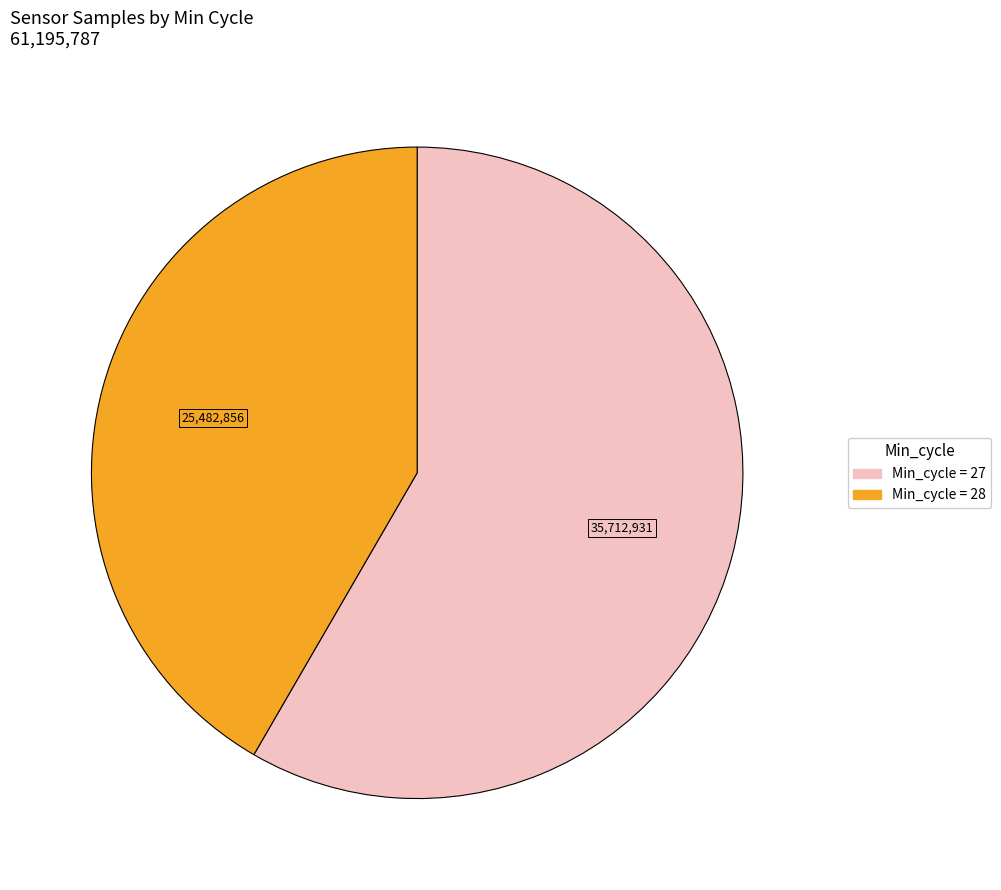

Is there any slice that represents more than half of the pie?

Yes